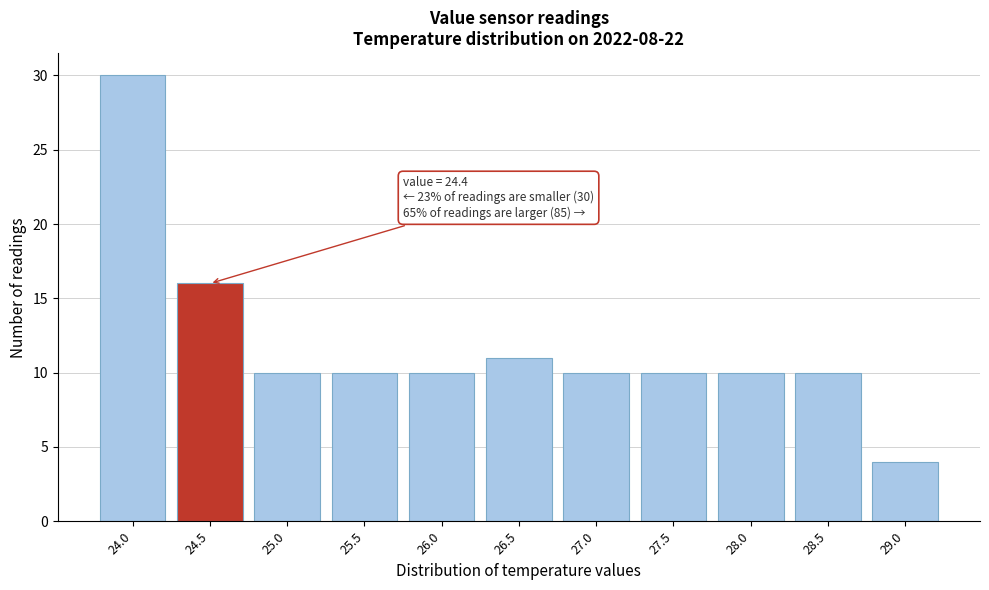

Reading left to right, list all the values displayed in this chart.

24.0=30	24.5=16	25.0=10	25.5=10	26.0=10	26.5=11	27.0=10	27.5=10	28.0=10	28.5=10	29.0=4